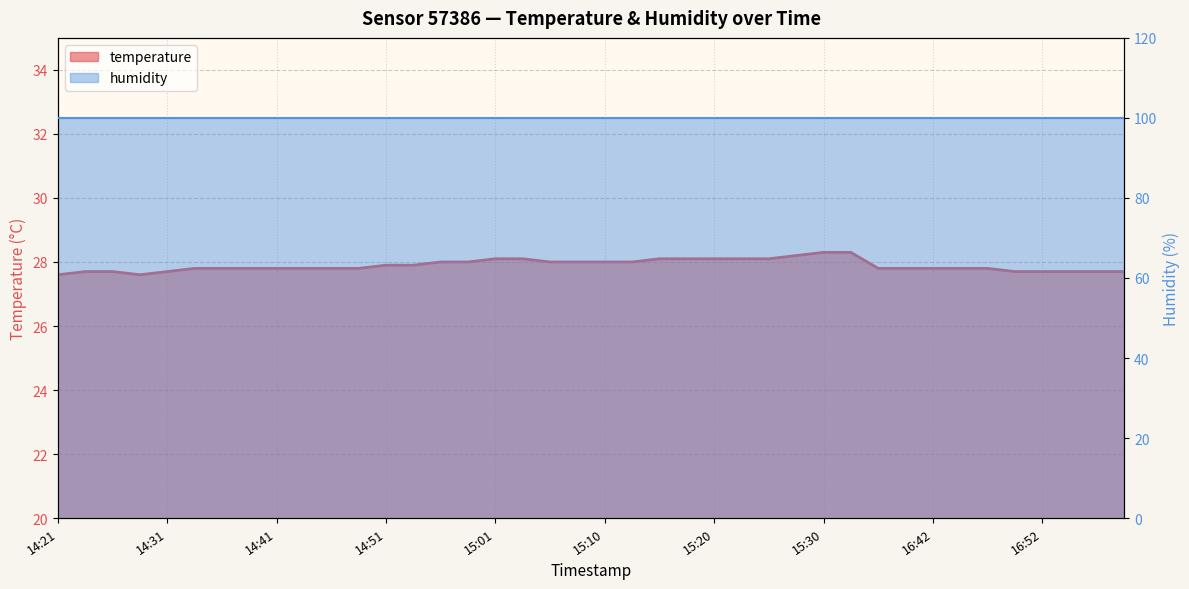

Does the chart display data point markers on the line(s)?

No